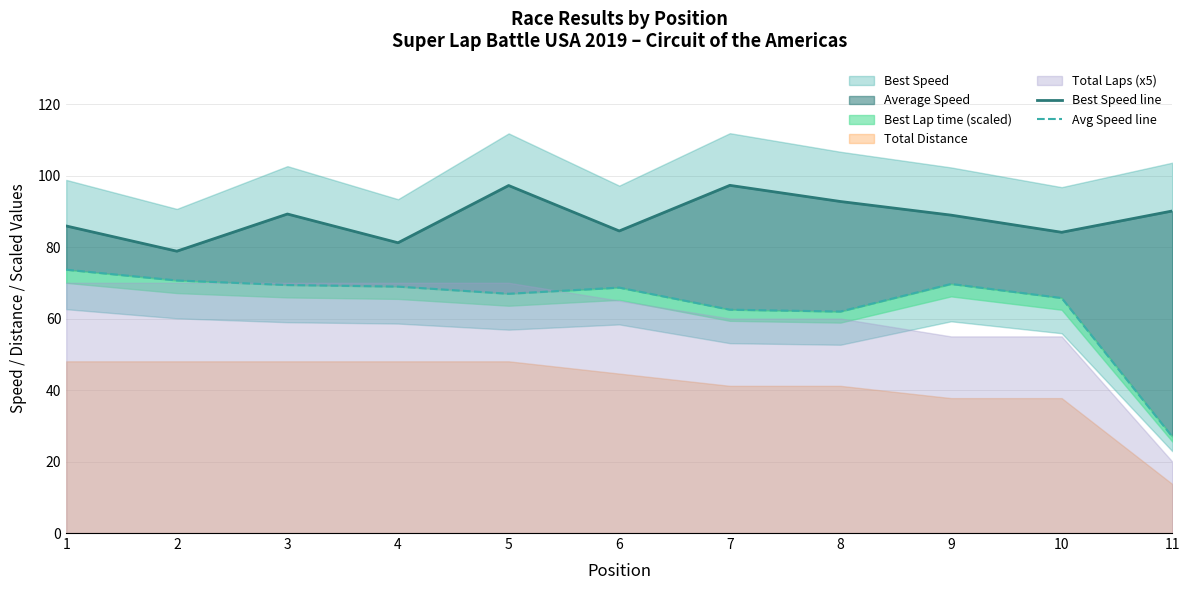

The Best Speed line series shows 25.9 at 10. True or false?

False